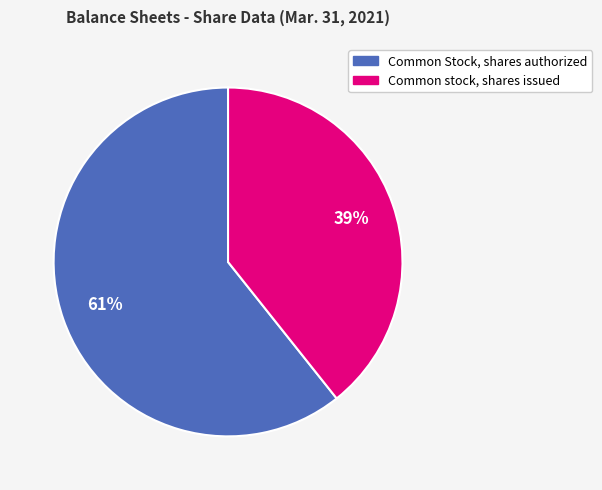

What percentage is the Common Stock, shares authorized slice, to the nearest percent?

61%